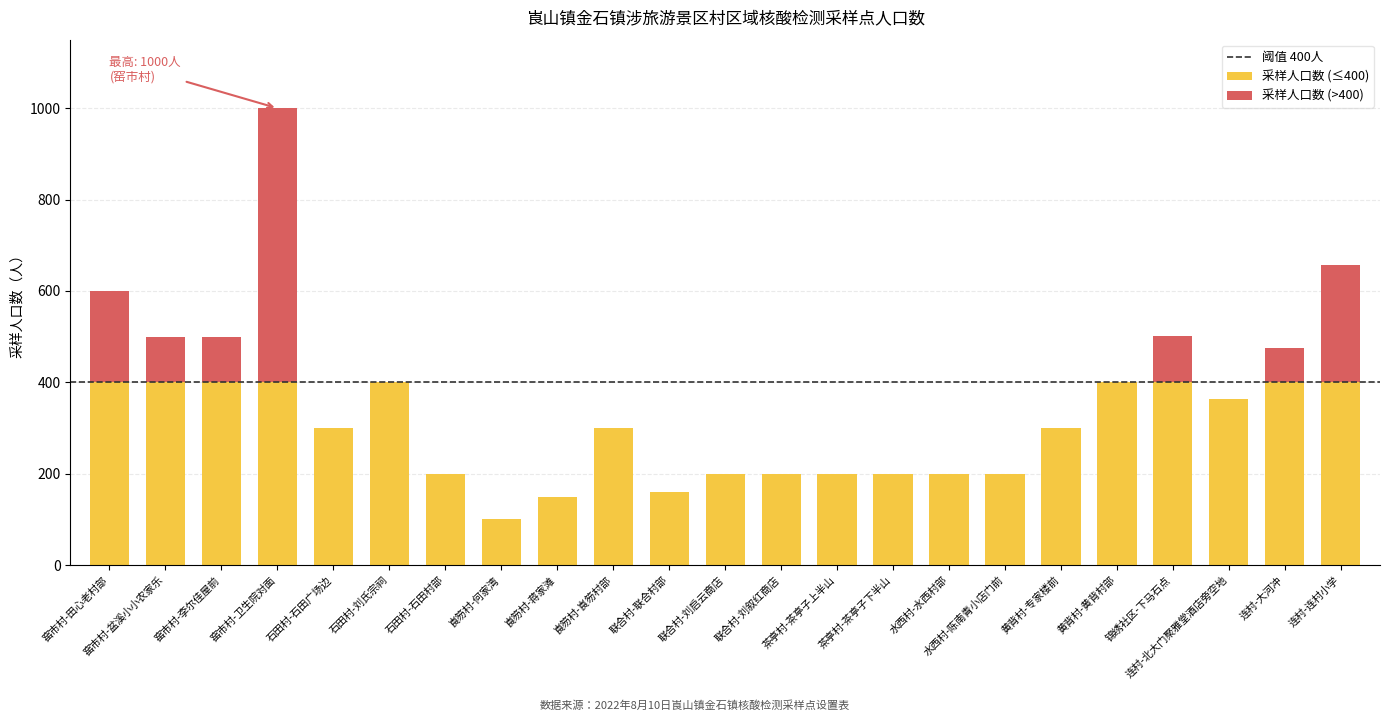

How many distinct data groups are displayed?

1